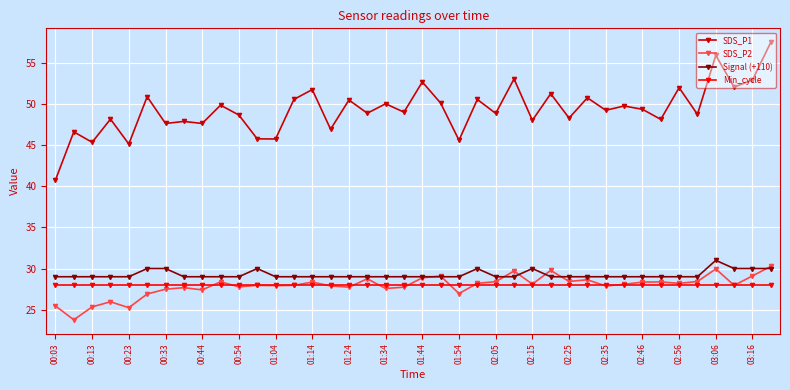

How many lines are shown in the chart?

4